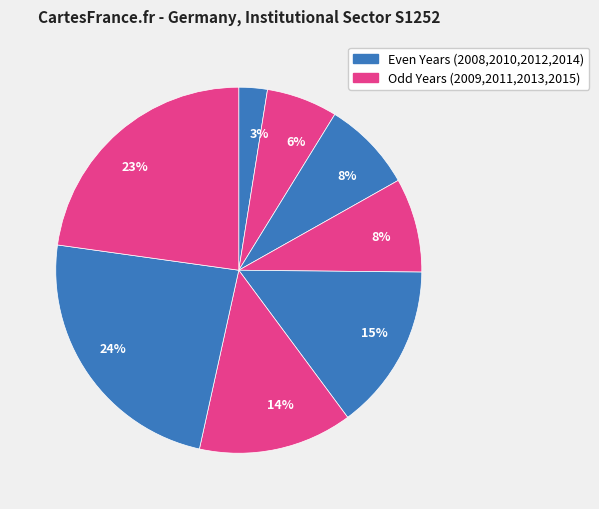

How many segments does this pie chart have?

8